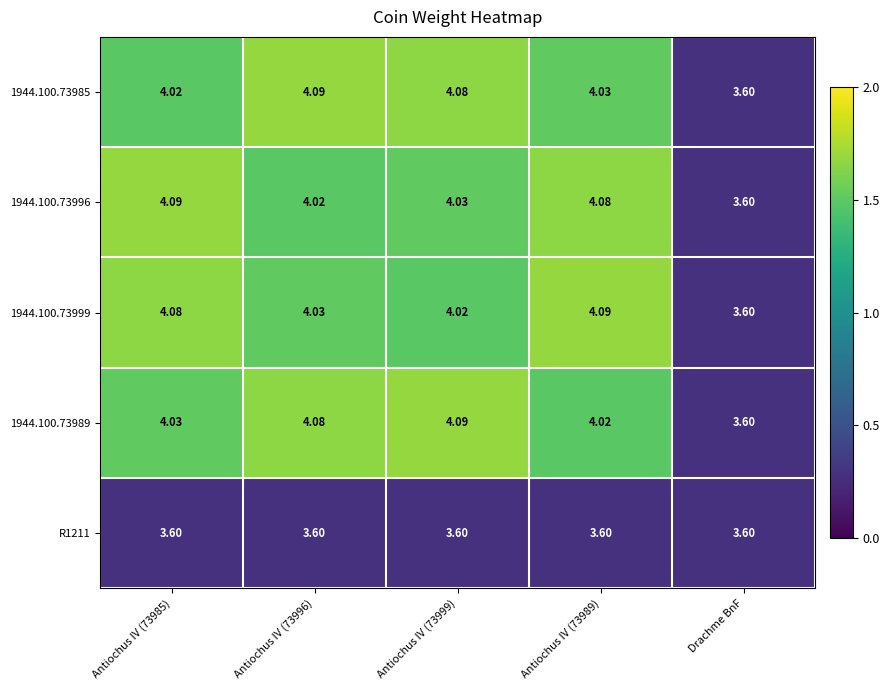

Is the value of 1944.100.73999 at Antiochus IV (73999) greater than the value of 1944.100.73996 at Antiochus IV (73989)?

No